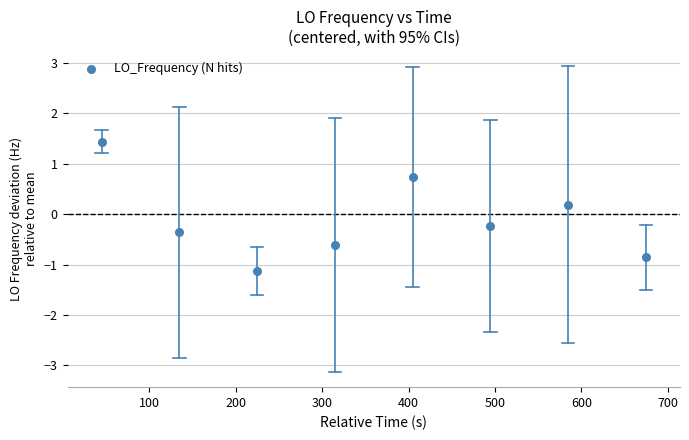

What is the range of Y values (max minus min)?

2.6